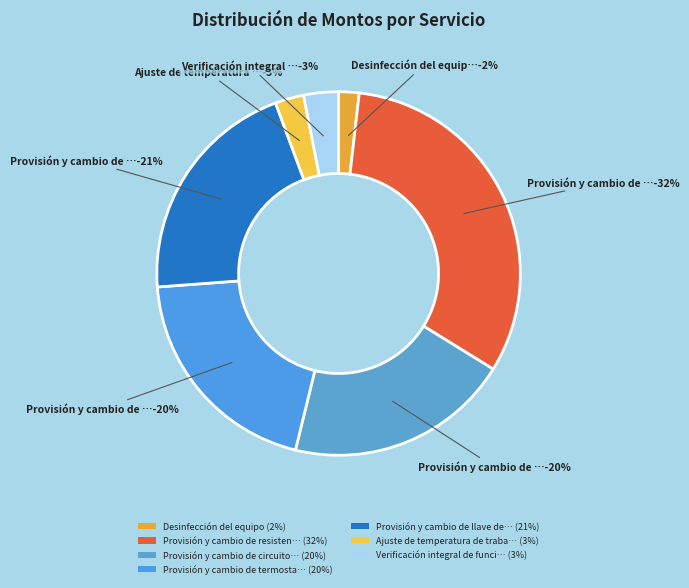

To the nearest percent, what percentage of the pie is Desinfección del equipo?

2%